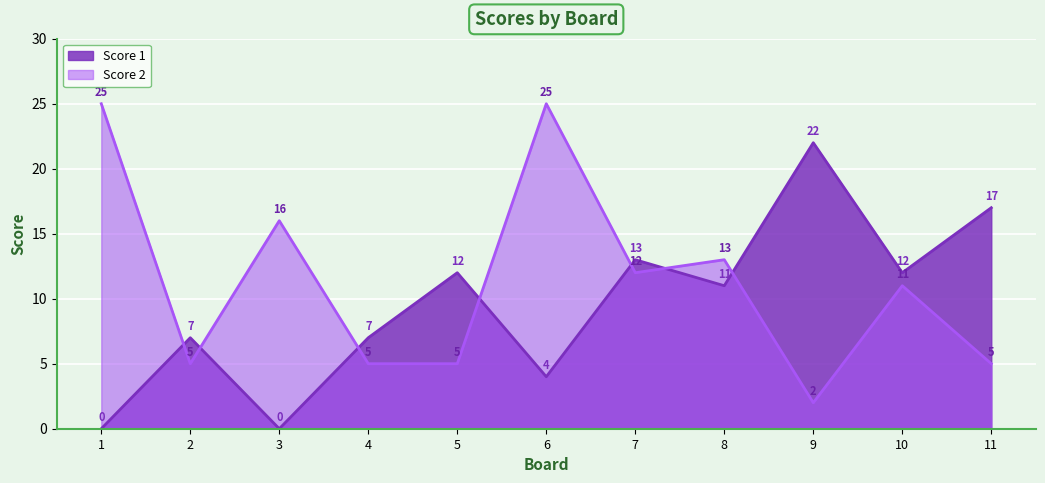

The value of Score 1 at 11 is 17. True or false?

True